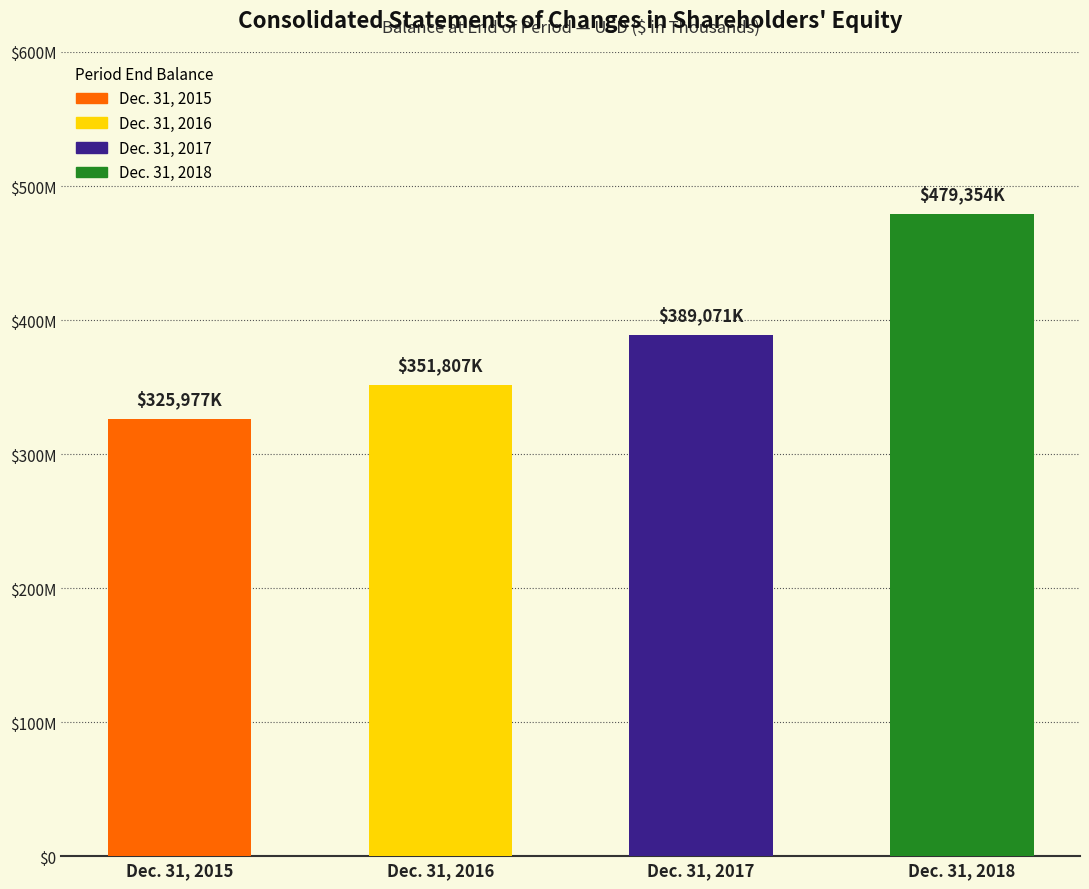

Reading left to right, transcribe all the data shown in this chart.

325977	351807	389071	479354